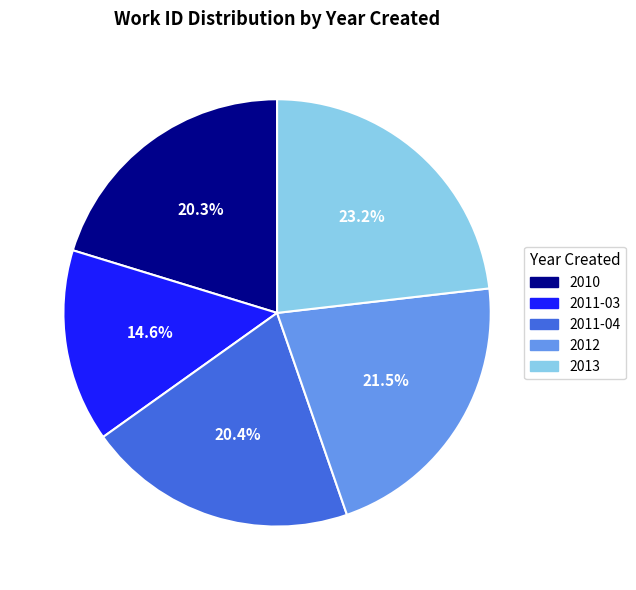

Count the number of slices in the pie.

5